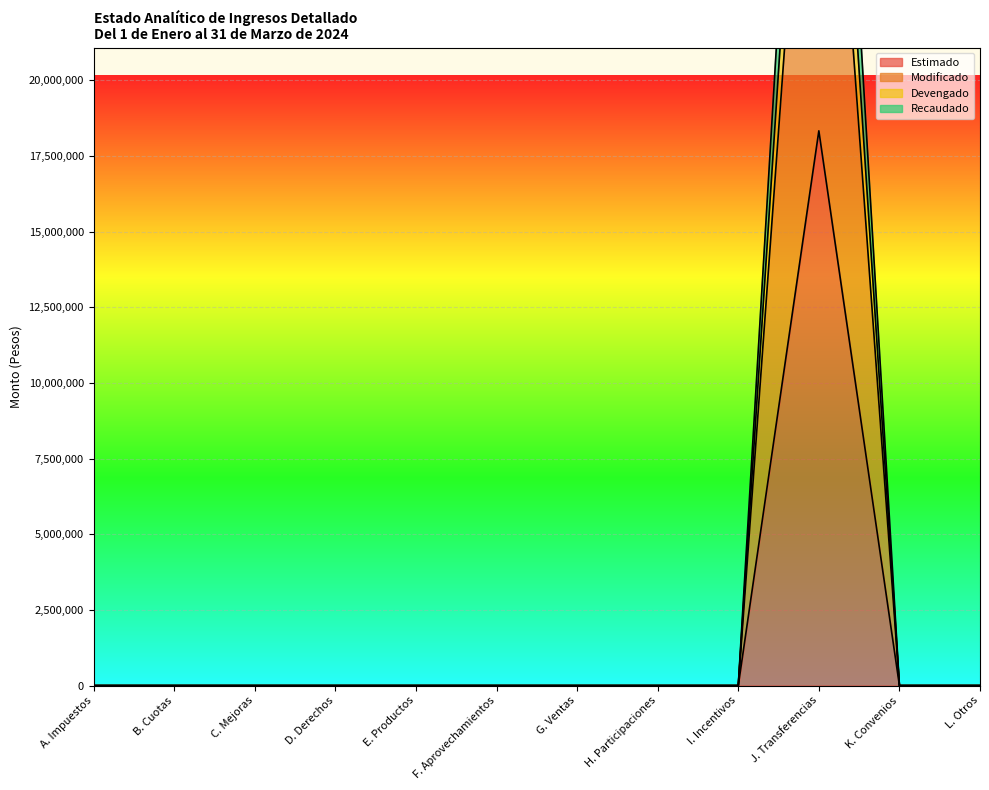

What is the label of the 7th point from the left?

G. Ventas